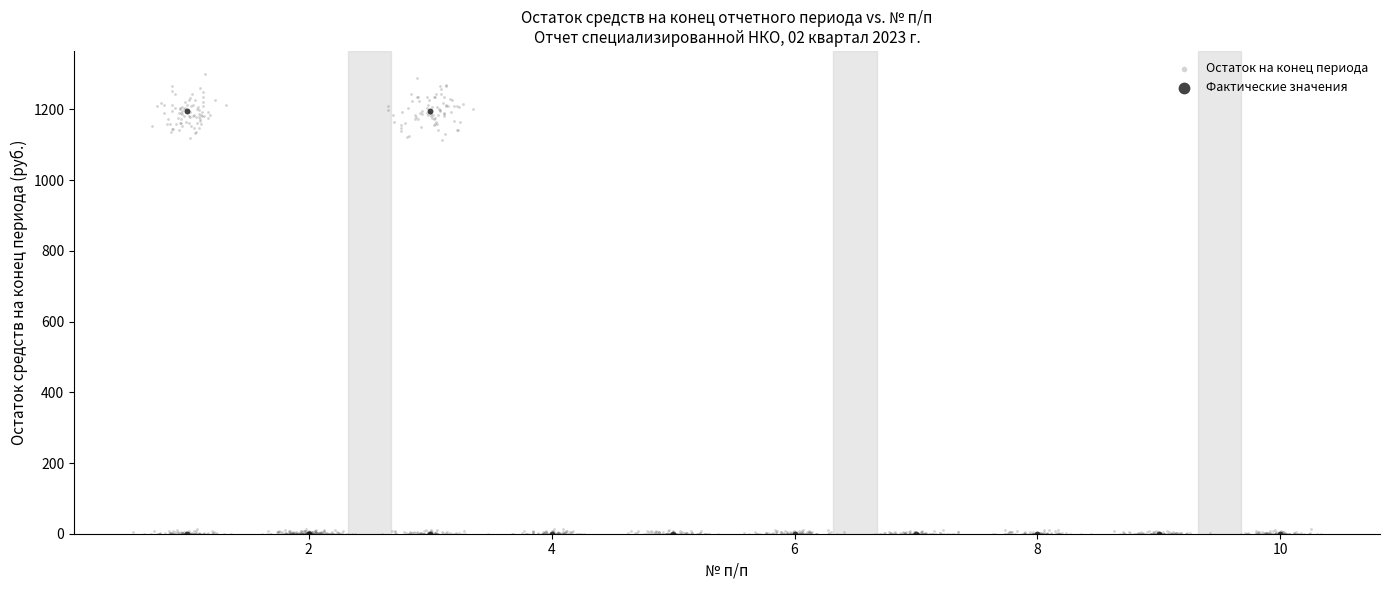

Which series has the widest spread of Y values?

Остаток на конец периода